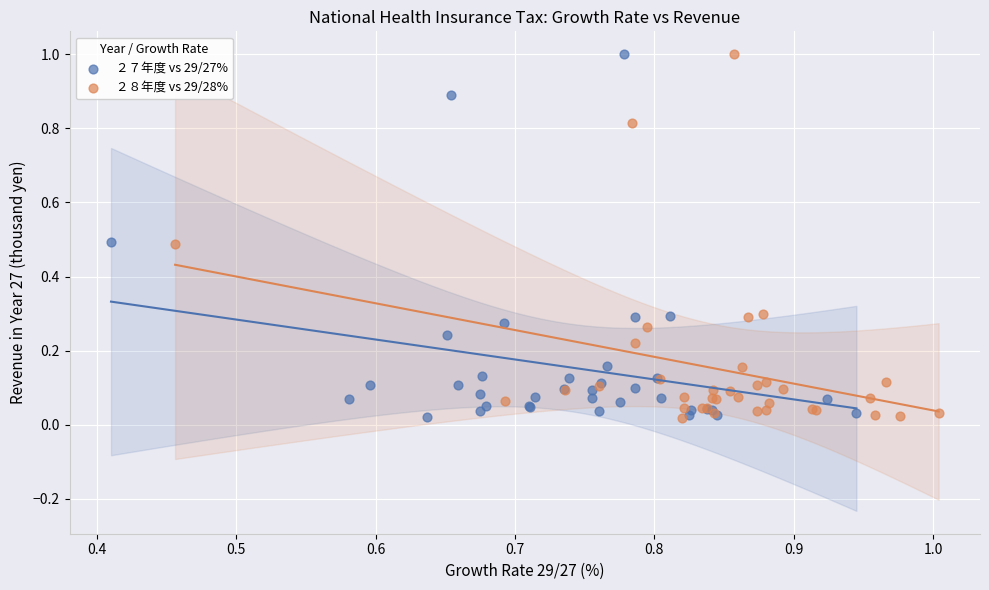

Which series has the widest spread of Y values?

２８年度 vs 29/28%